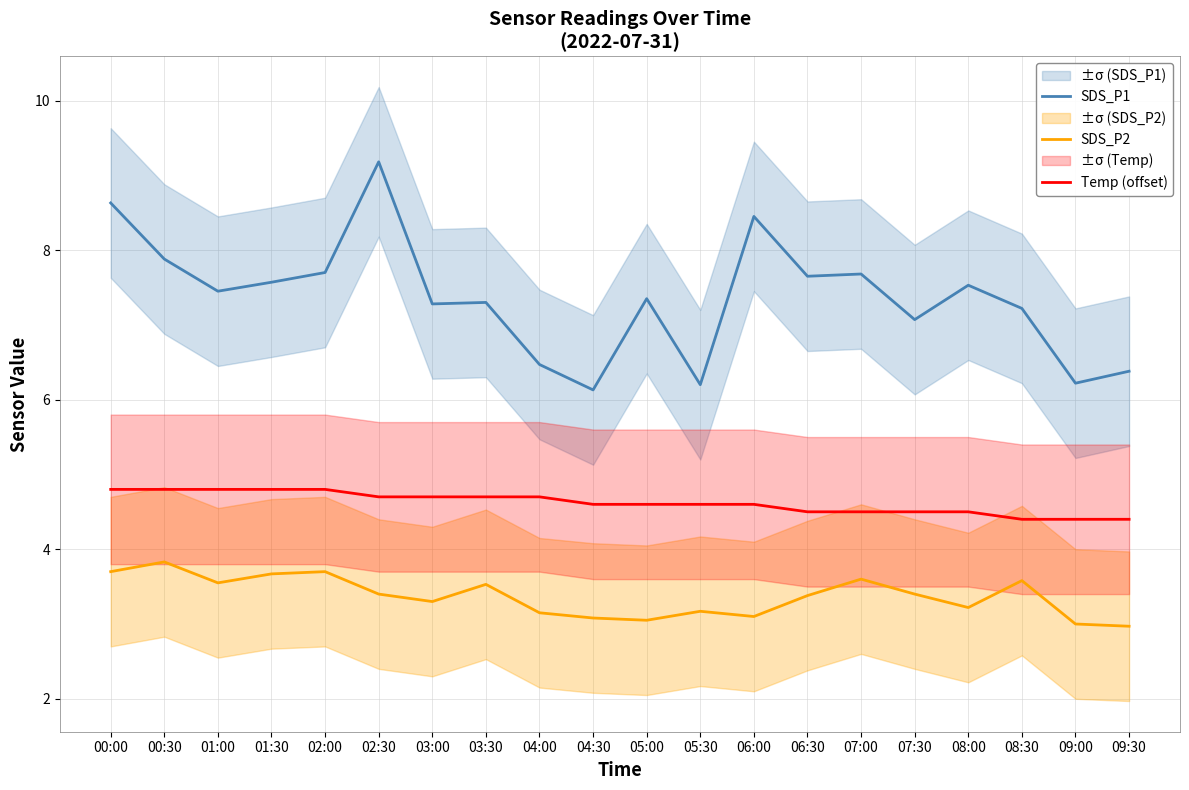

Does the chart display data point markers on the line(s)?

No